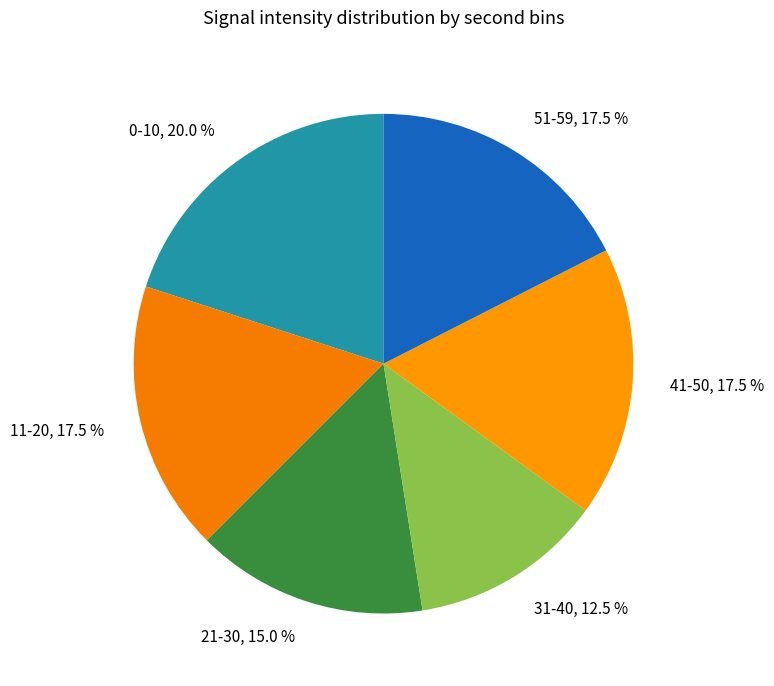

Combined, do 0-10 and 11-20 account for over 50%?

No